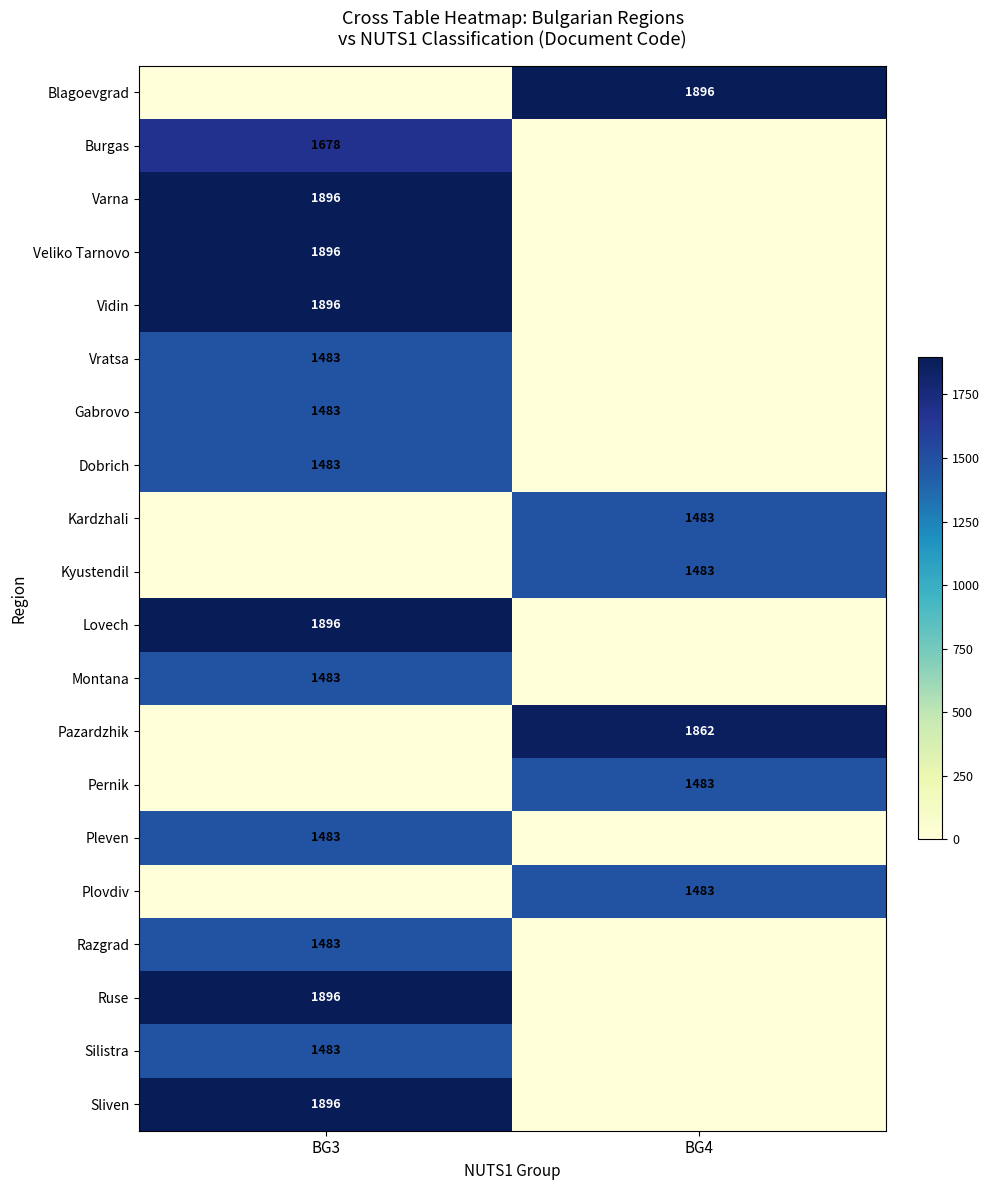

True or false: Vidin has a value of 1896 at BG3.

True